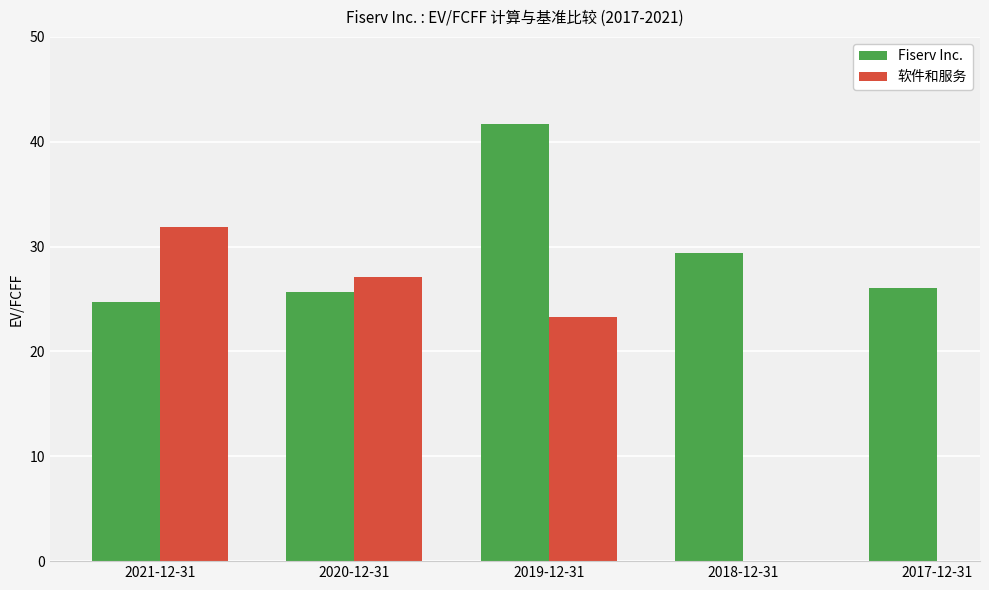

Which series has the widest spread of values?

Fiserv Inc.